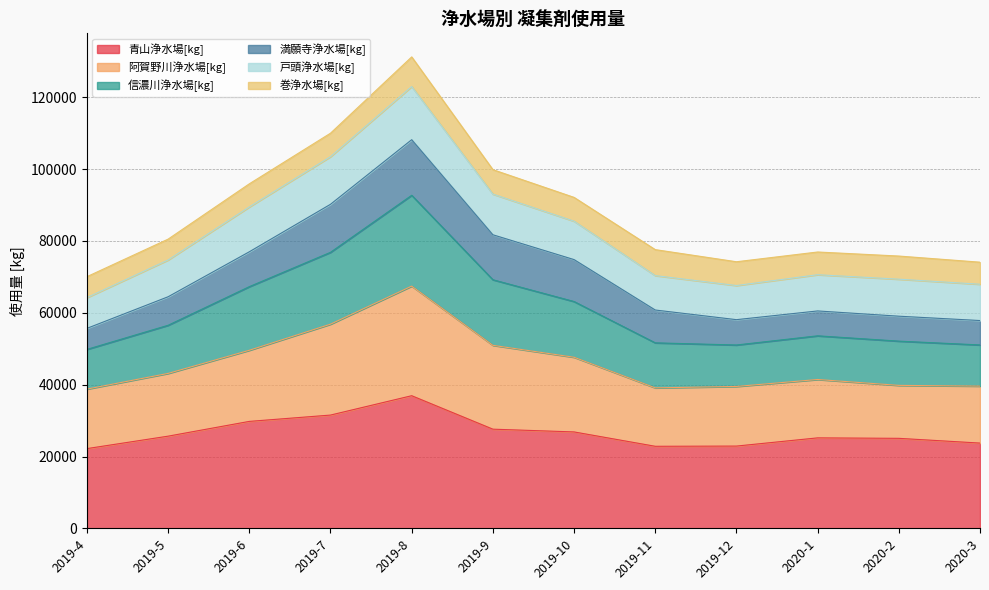

At which category is the sum across all series the highest?

2019-8